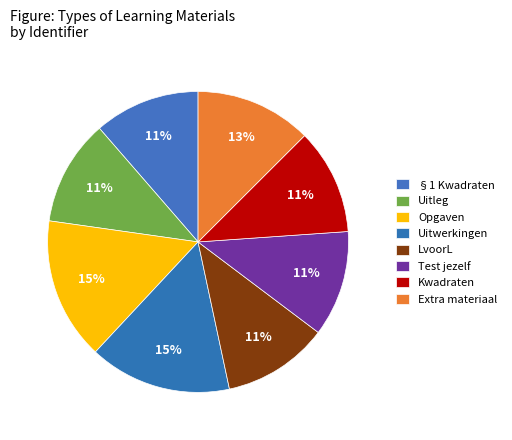

What is the ratio of the value at Kwadraten to the value at §1 Kwadraten?

1.0